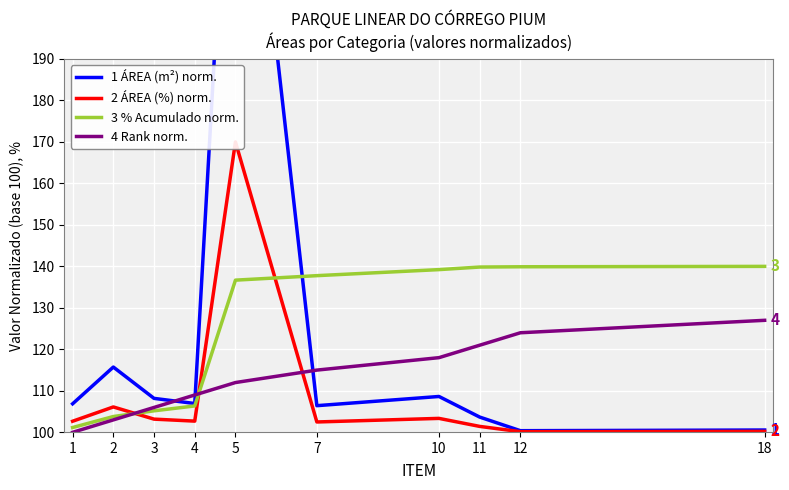

What is the highest value of the 1 ÁREA (m²) norm. series?

280.0